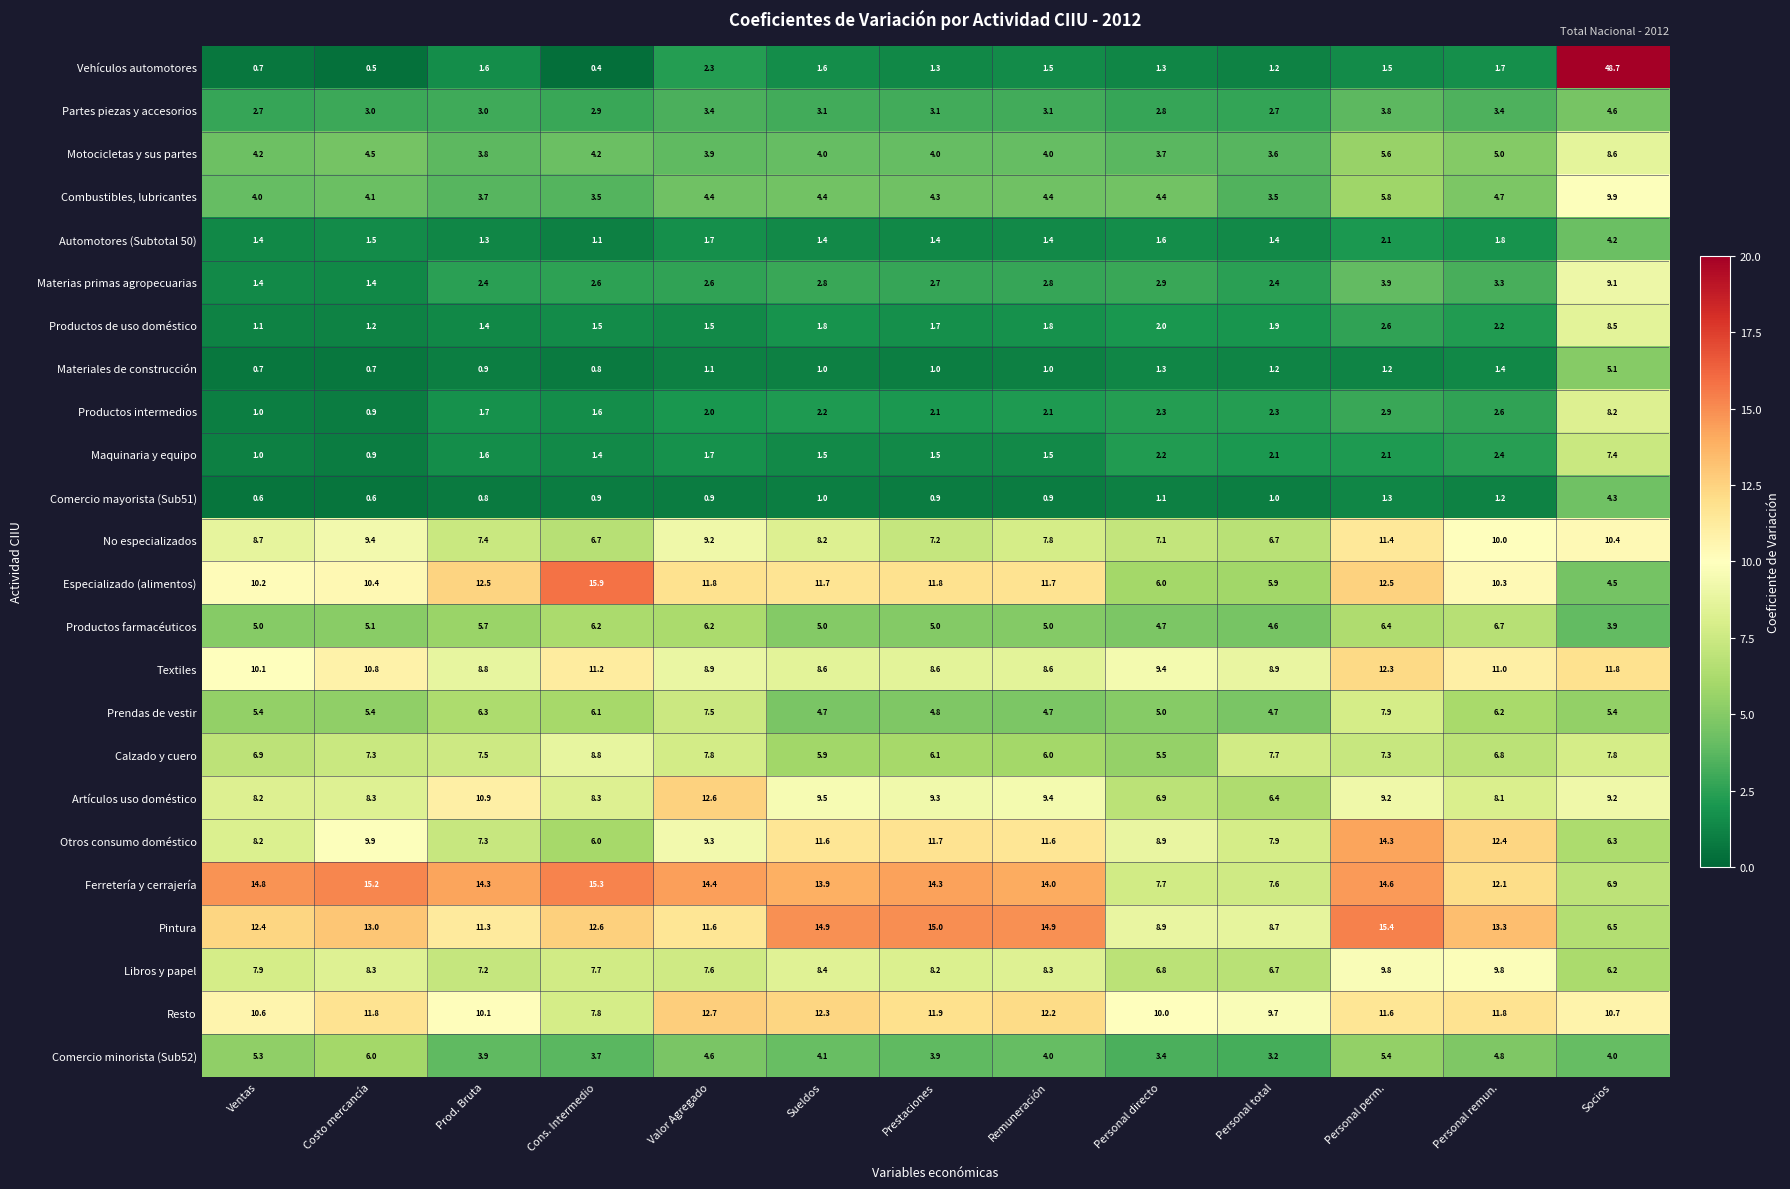

What is the minimum value shown in the chart?

0.4